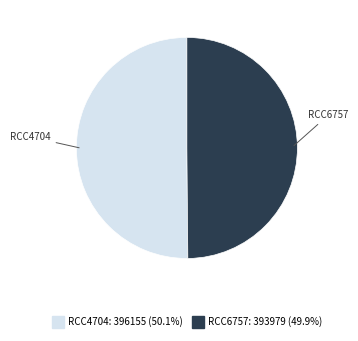

Is the sum of RCC4704 and RCC6757 greater than half?

Yes